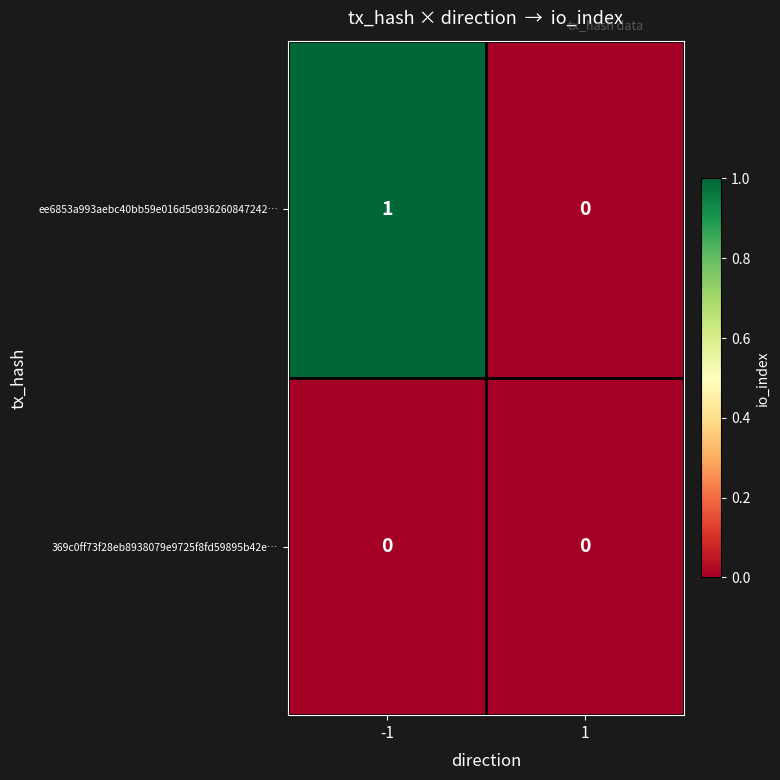

Reading right to left, what are all the values shown in this chart?

ee6853a993aebc40bb59e016d5d936260847242…: 1=0	-1=1
369c0ff73f28eb8938079e9725f8fd59895b42e…: 1=0	-1=0